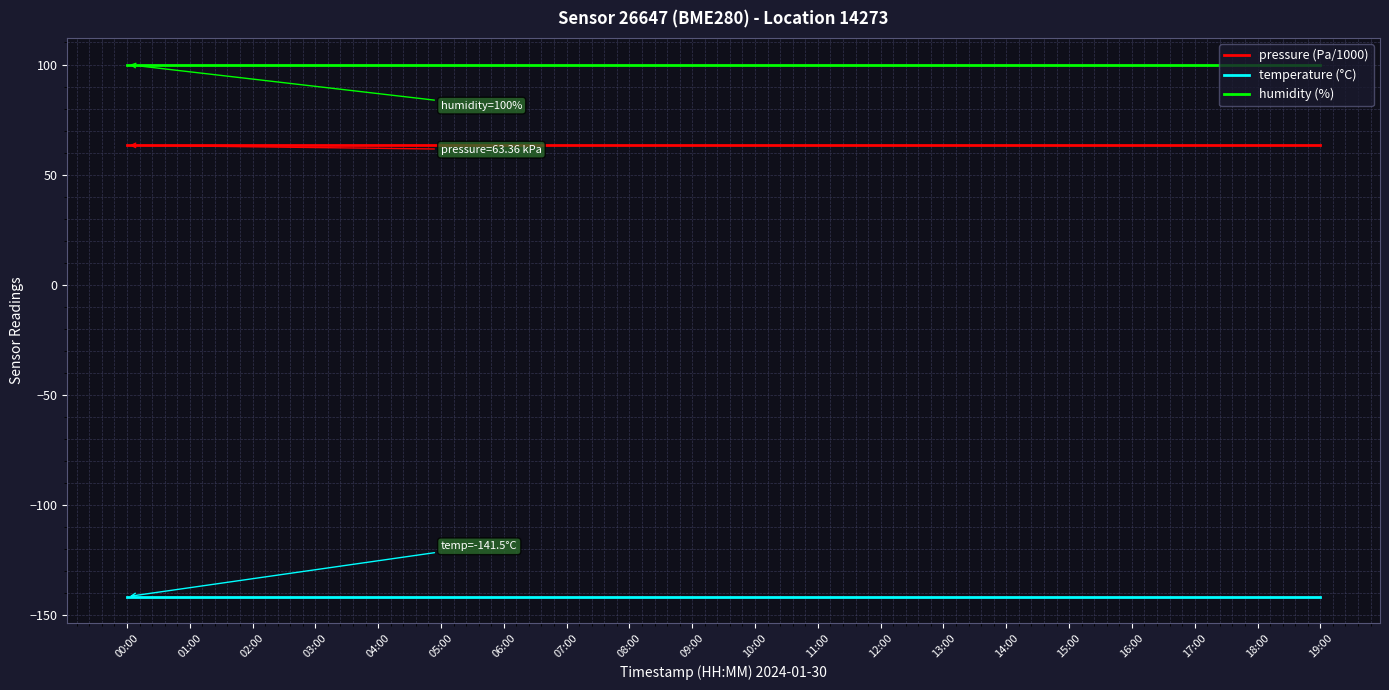

Reading right to left, list all the values displayed in this chart.

pressure (Pa/1000): 19:00=63.4	18:00=63.4	17:00=63.4	16:00=63.4	15:00=63.4	14:00=63.4	13:00=63.4	12:00=63.4	11:00=63.4	10:00=63.4	09:00=63.4	08:00=63.4	07:00=63.4	06:00=63.4	05:00=63.4	04:00=63.4	03:00=63.4	02:00=63.4	01:00=63.4	00:00=63.4
temperature (°C): 19:00=-141.5	18:00=-141.5	17:00=-141.5	16:00=-141.5	15:00=-141.5	14:00=-141.5	13:00=-141.5	12:00=-141.5	11:00=-141.5	10:00=-141.5	09:00=-141.5	08:00=-141.5	07:00=-141.5	06:00=-141.5	05:00=-141.5	04:00=-141.5	03:00=-141.5	02:00=-141.5	01:00=-141.5	00:00=-141.5
humidity (%): 19:00=100.0	18:00=100.0	17:00=100.0	16:00=100.0	15:00=100.0	14:00=100.0	13:00=100.0	12:00=100.0	11:00=100.0	10:00=100.0	09:00=100.0	08:00=100.0	07:00=100.0	06:00=100.0	05:00=100.0	04:00=100.0	03:00=100.0	02:00=100.0	01:00=100.0	00:00=100.0